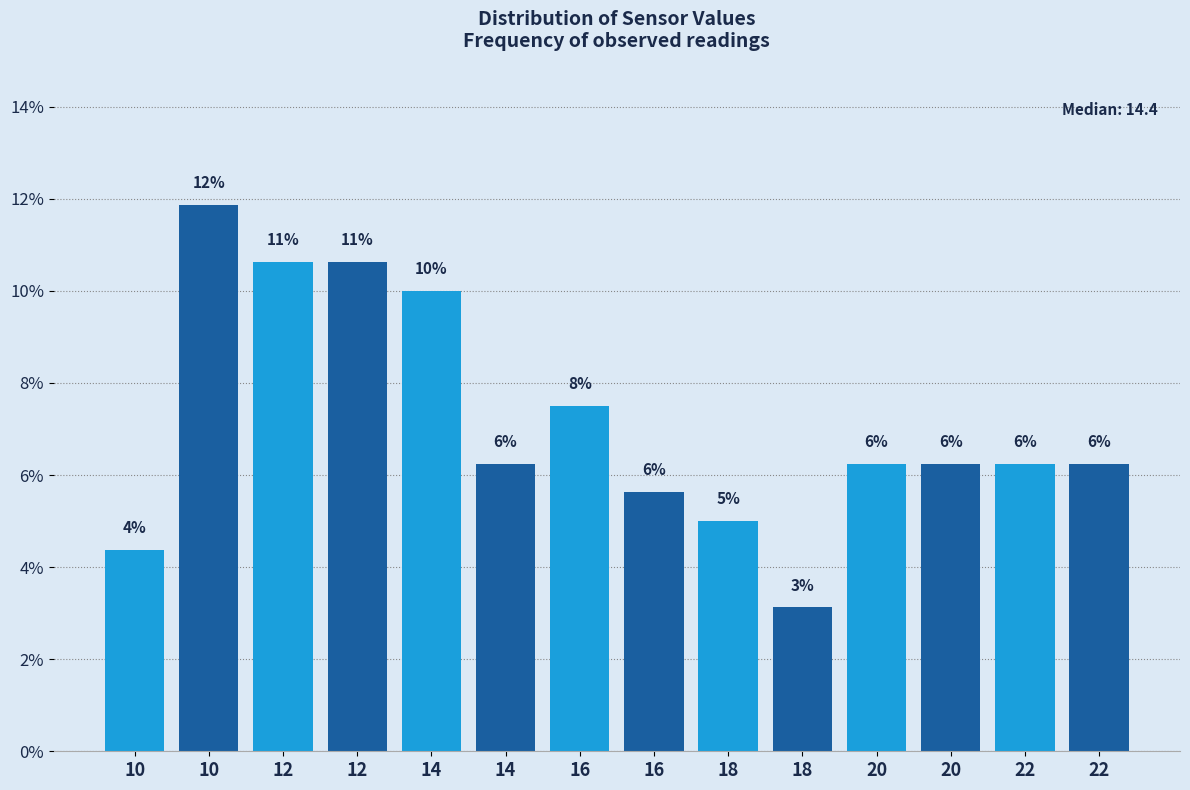

Does the chart contain any negative values?

No